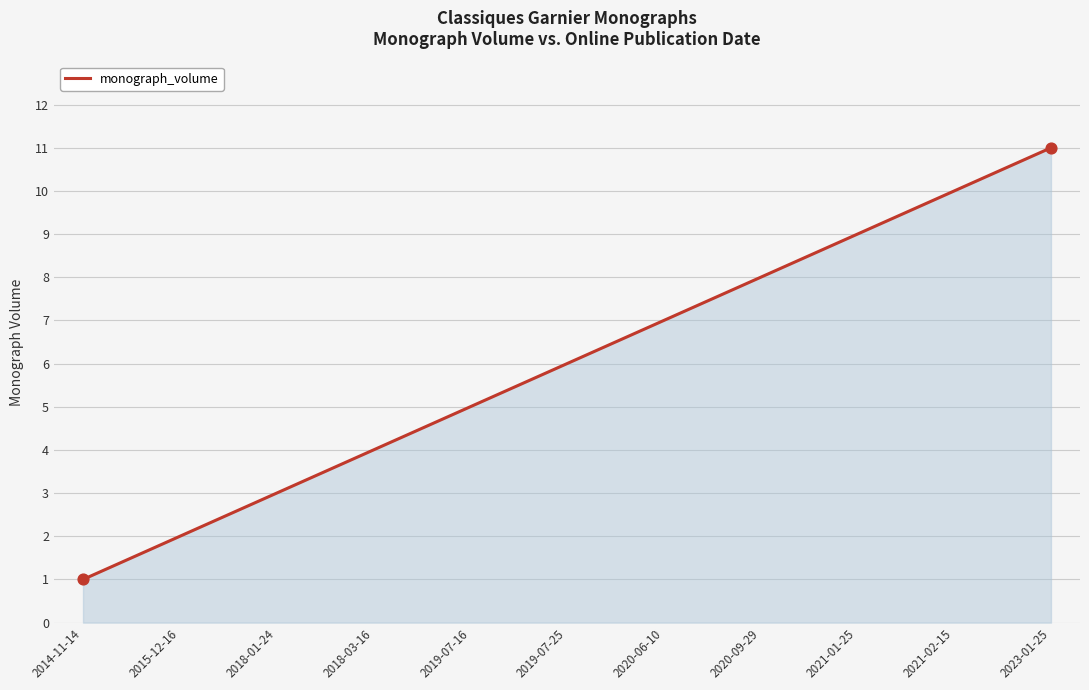

Approximately how many times larger is the value at 2014-11-14 compared to 2021-02-15?

0.1